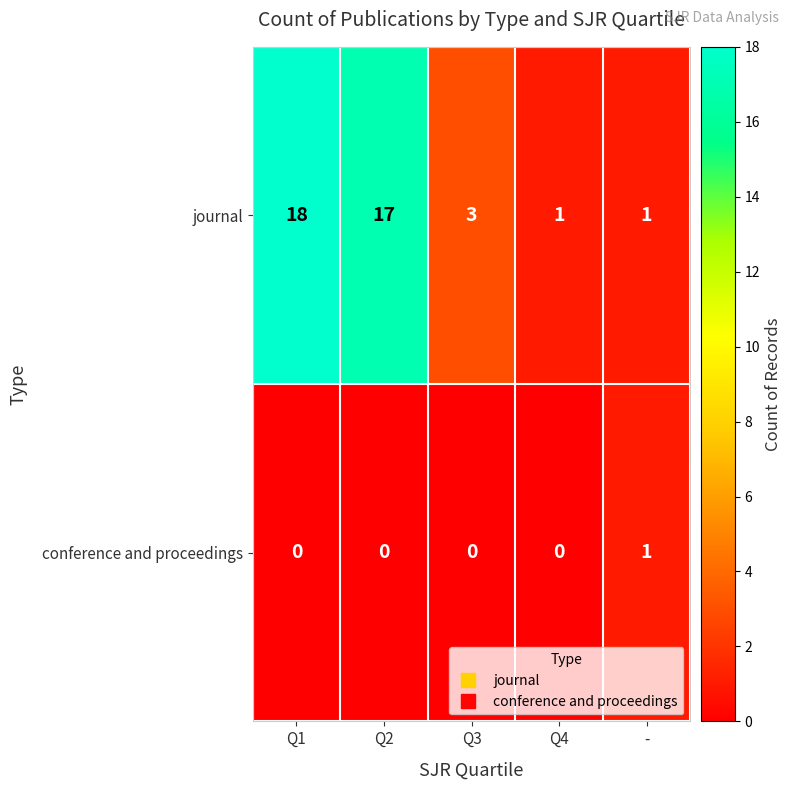

True or false: journal has a value of 1 at Q4.

True